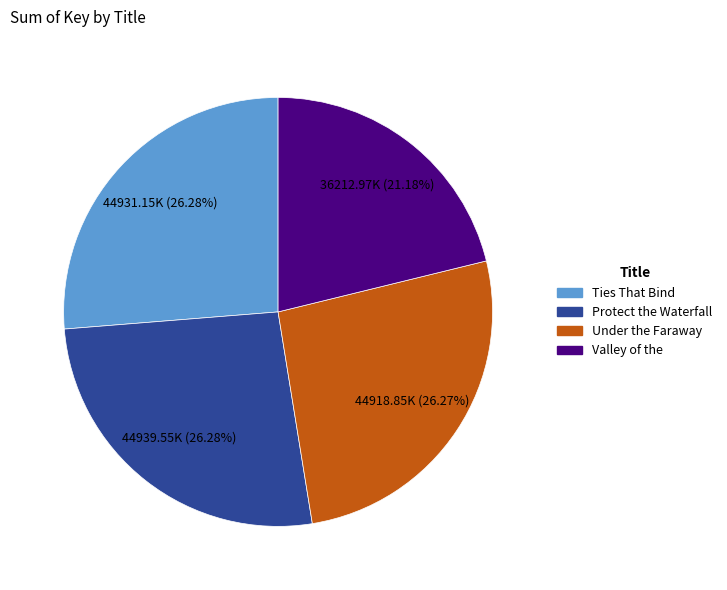

What is the ratio of the value at Under the Faraway to the value at Valley of the?

1.2